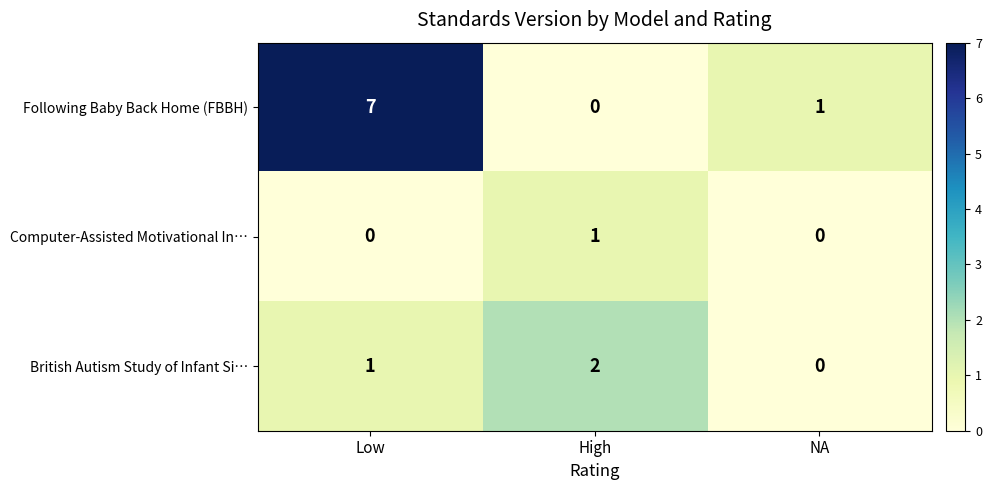

What is the difference between the Following Baby Back Home (FBBH) values at Low and NA?

6